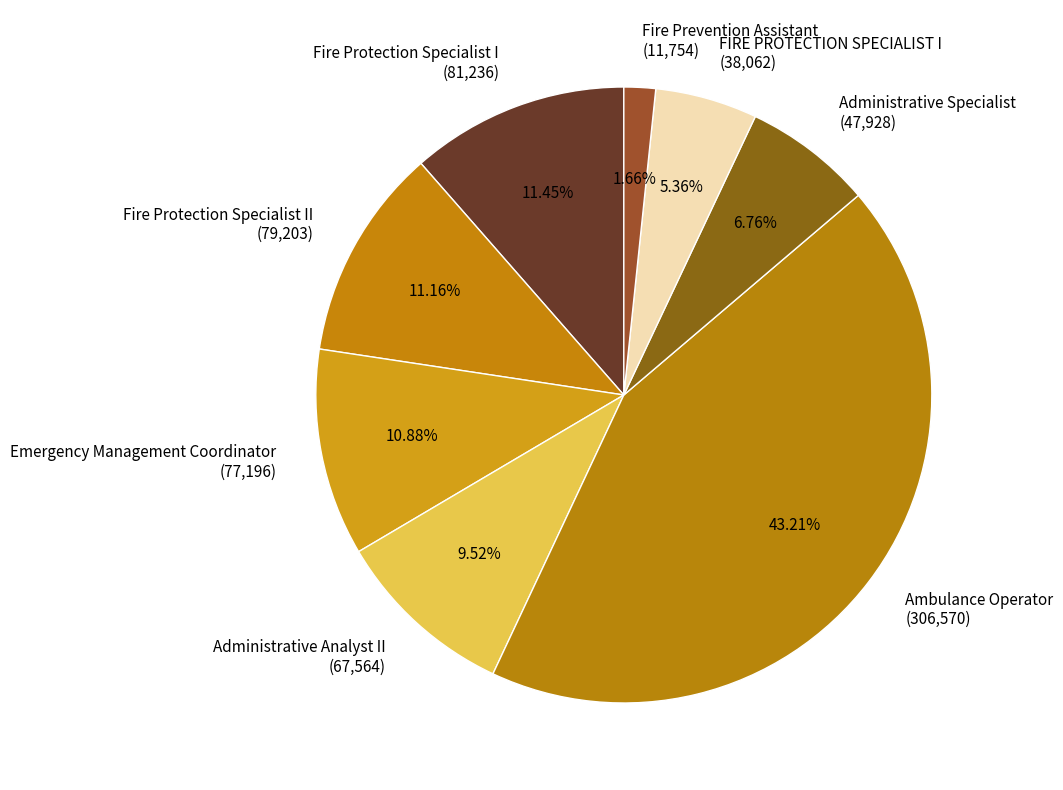

What is the ratio of the value at Administrative Analyst II (67,564) to the value at Fire Protection Specialist II (79,203)?

0.9